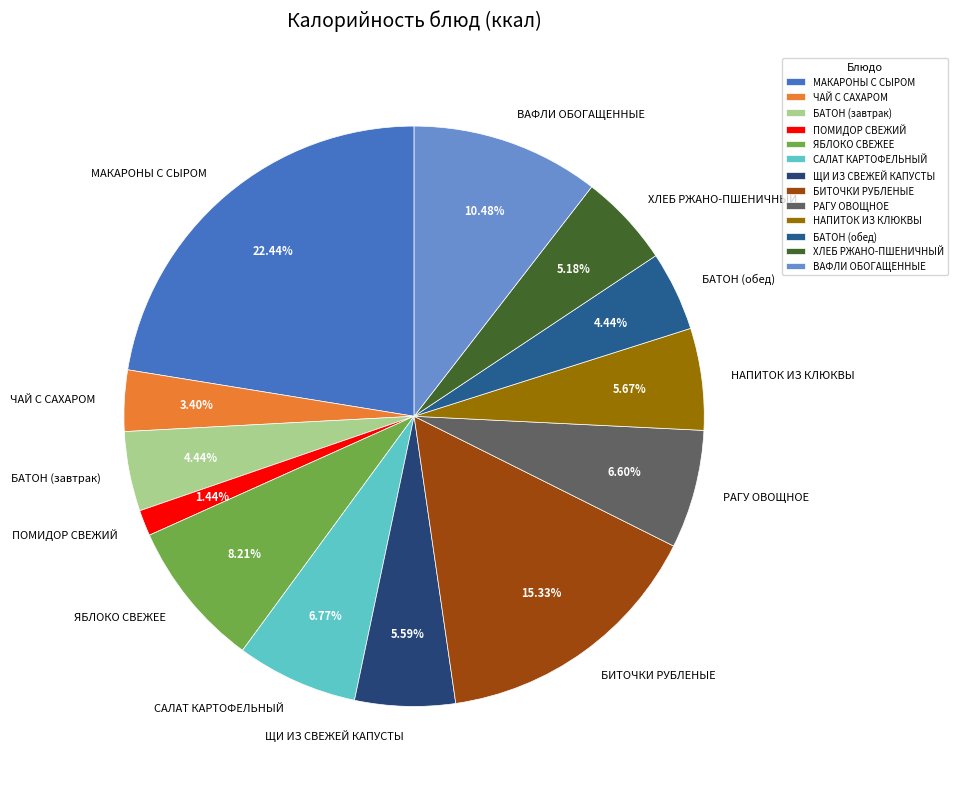

Count the number of slices in the pie.

13